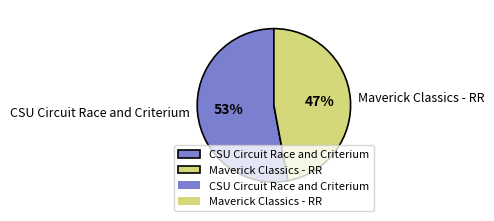

Does CSU Circuit Race and Criterium represent more than half of the total?

Yes